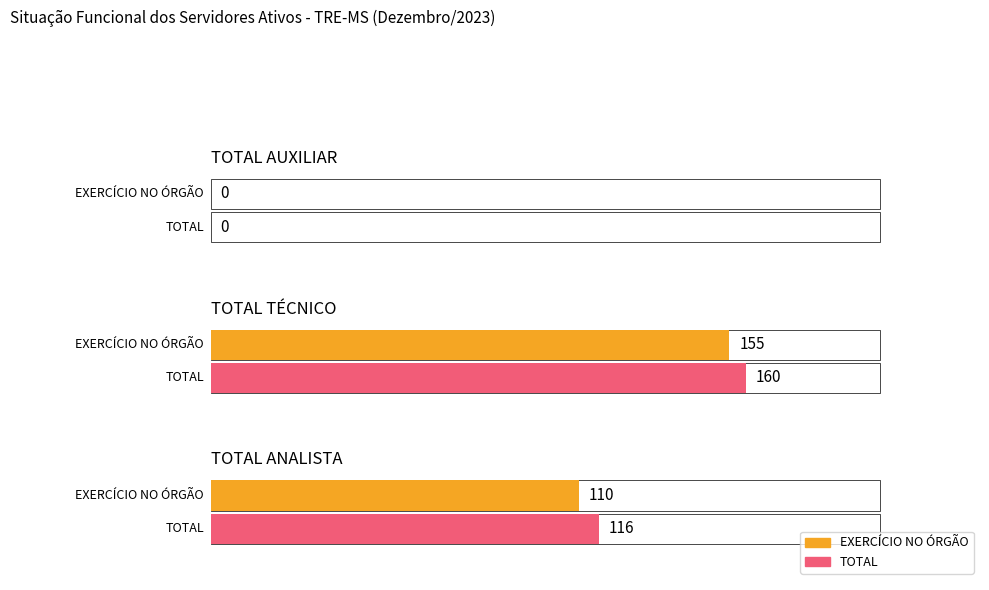

Are the bars horizontal?

Yes